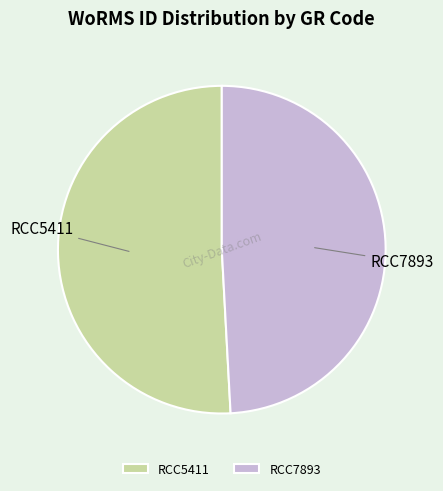

Which slice represents more than half of the pie?

RCC5411